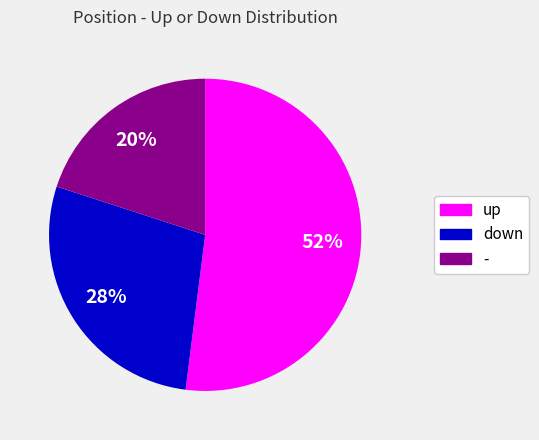

Between up and down, which is larger?

up